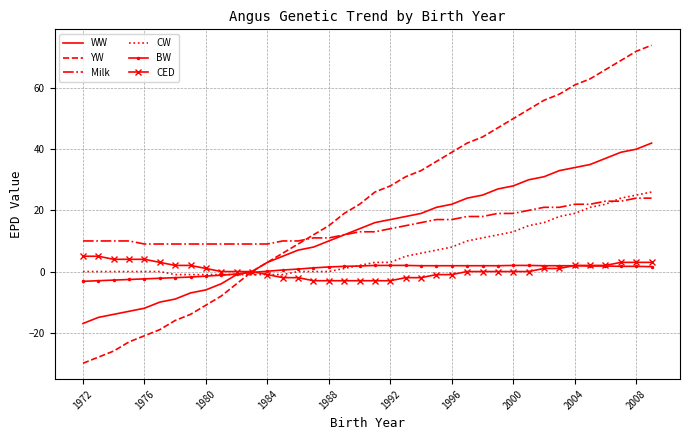

Which series has the largest range (max minus min)?

YW